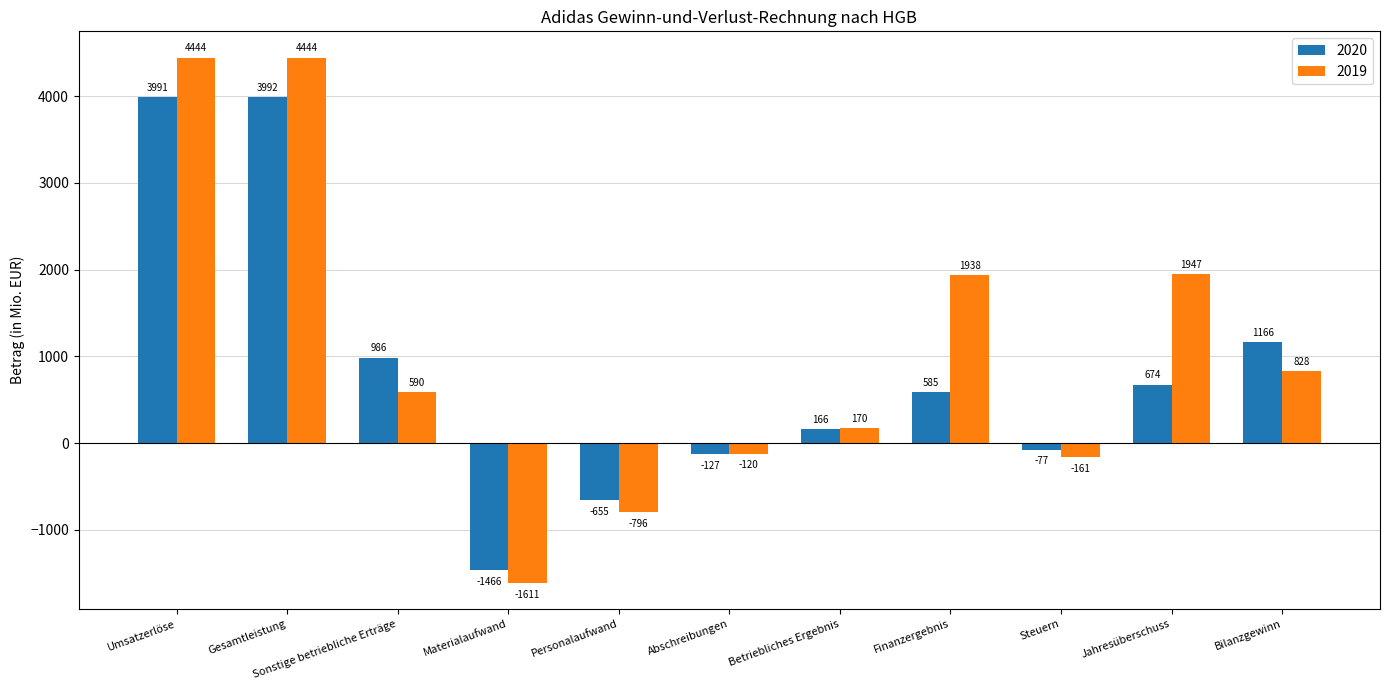

What is the greatest value displayed?

4444